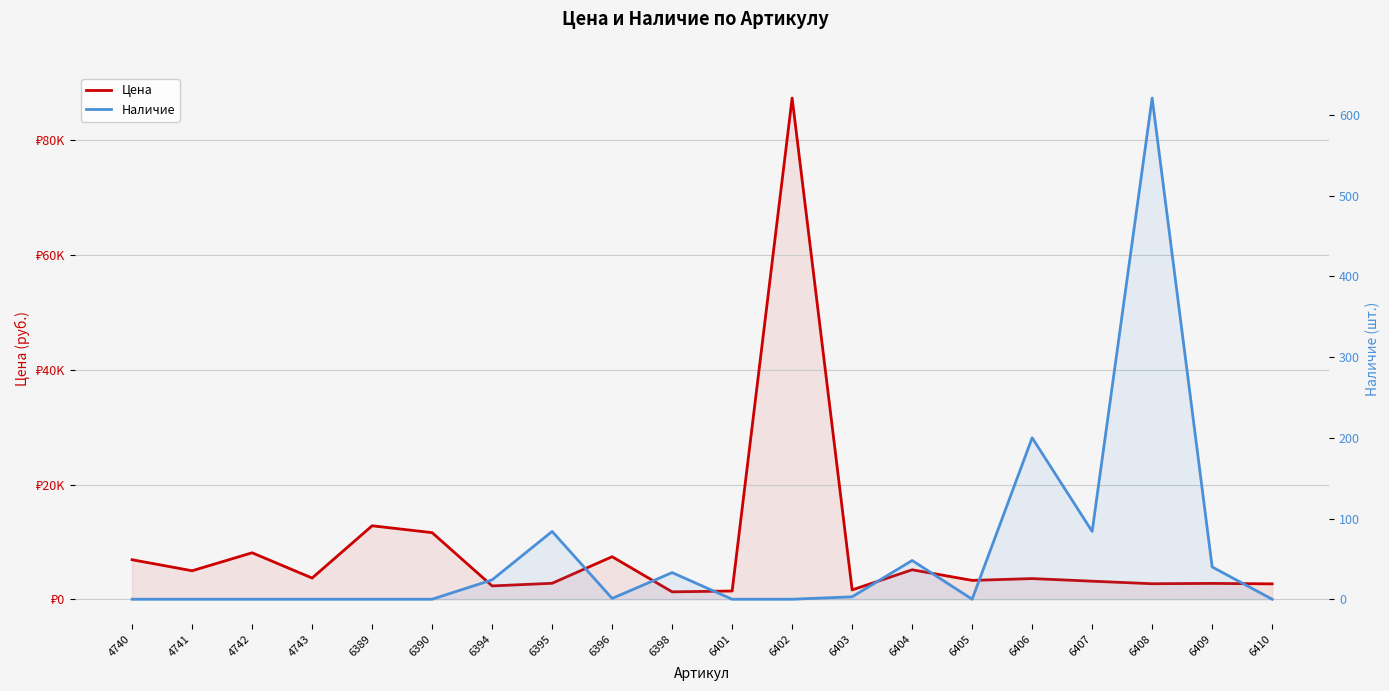

True or false: Наличие has a value of 2 at 6396.

False